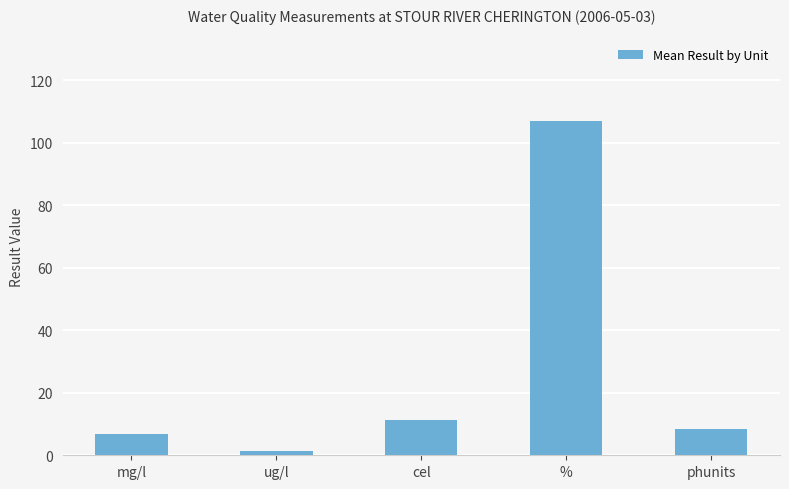

What is the difference between the maximum and minimum values?

105.6